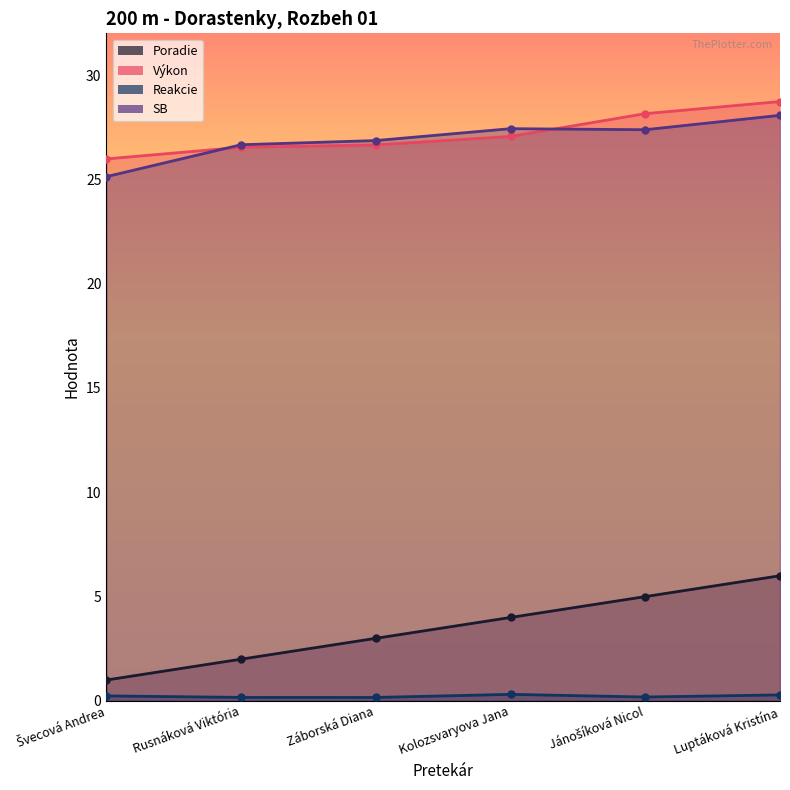

What is the label of the 4th point from the left?

Kolozsvaryova Jana